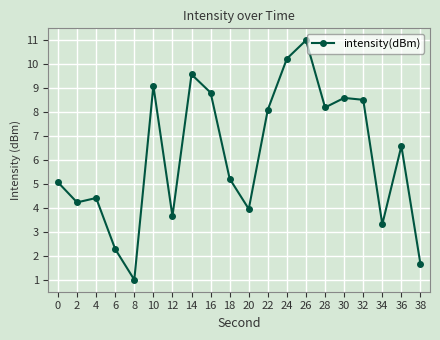

What is the value of the 6th point from the left?

9.1